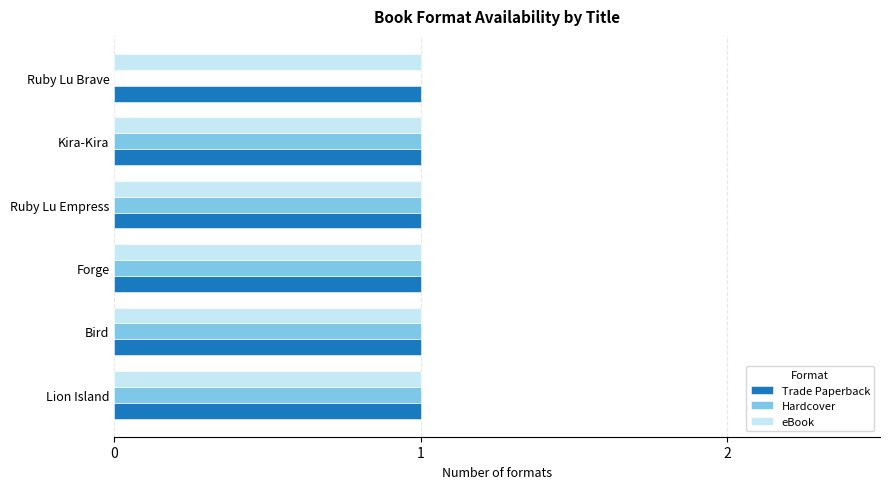

What is the total value across all series at Kira-Kira?

3